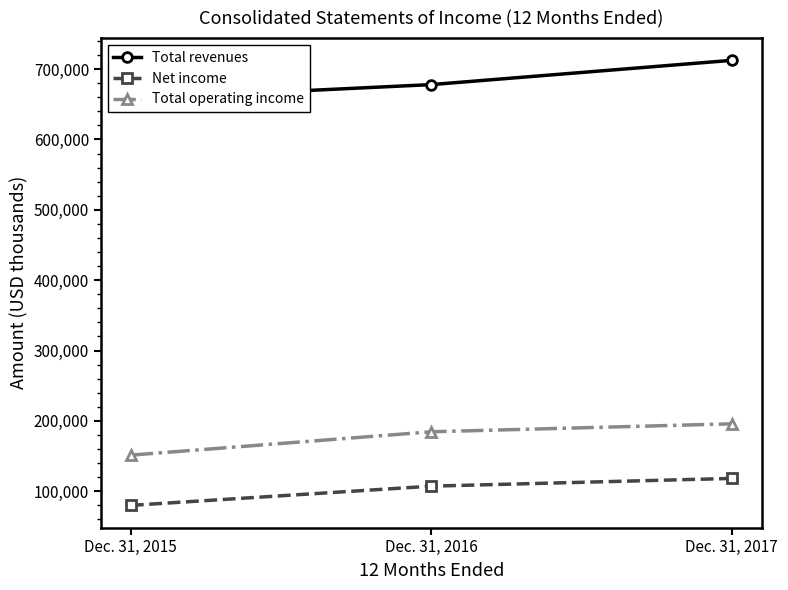

The value of Total operating income at Dec. 31, 2017 is 195845. True or false?

True